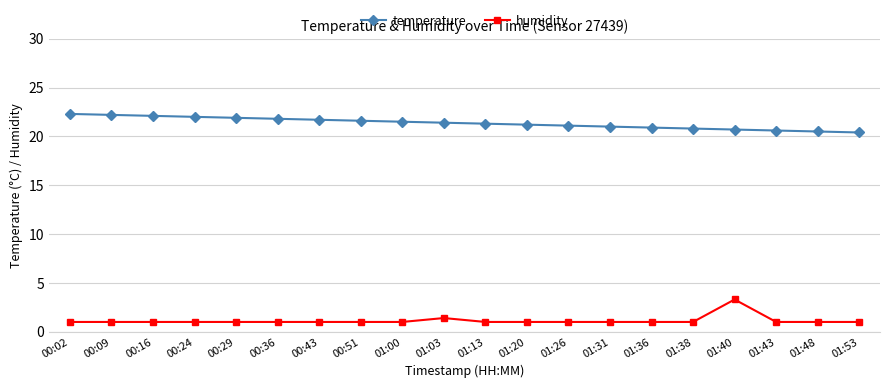

List the series in order of their peak value, lowest first.

humidity, temperature